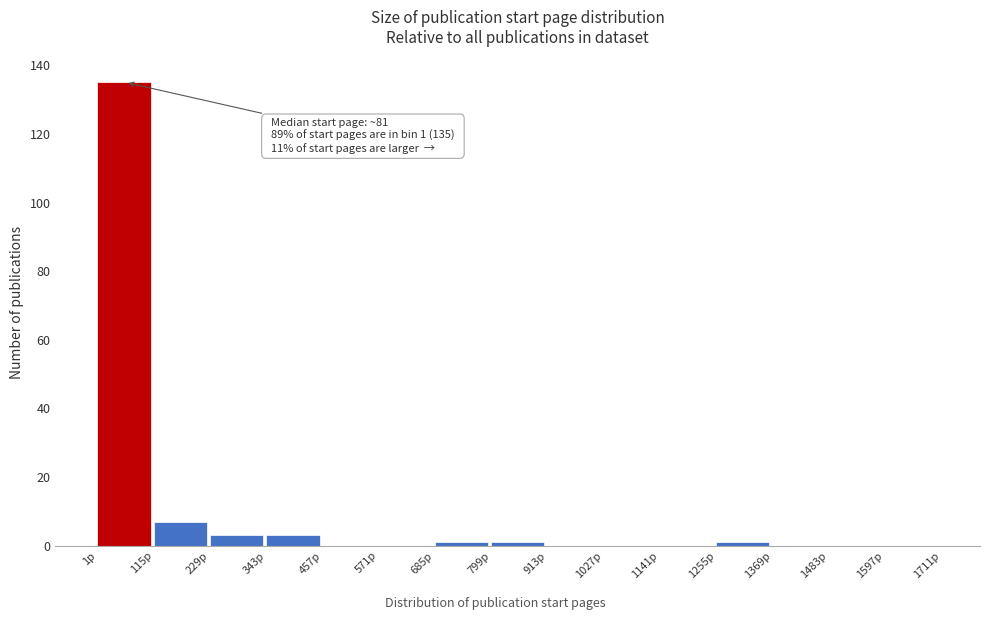

Over which range of the x-axis is the bar tallest?

0 to 120